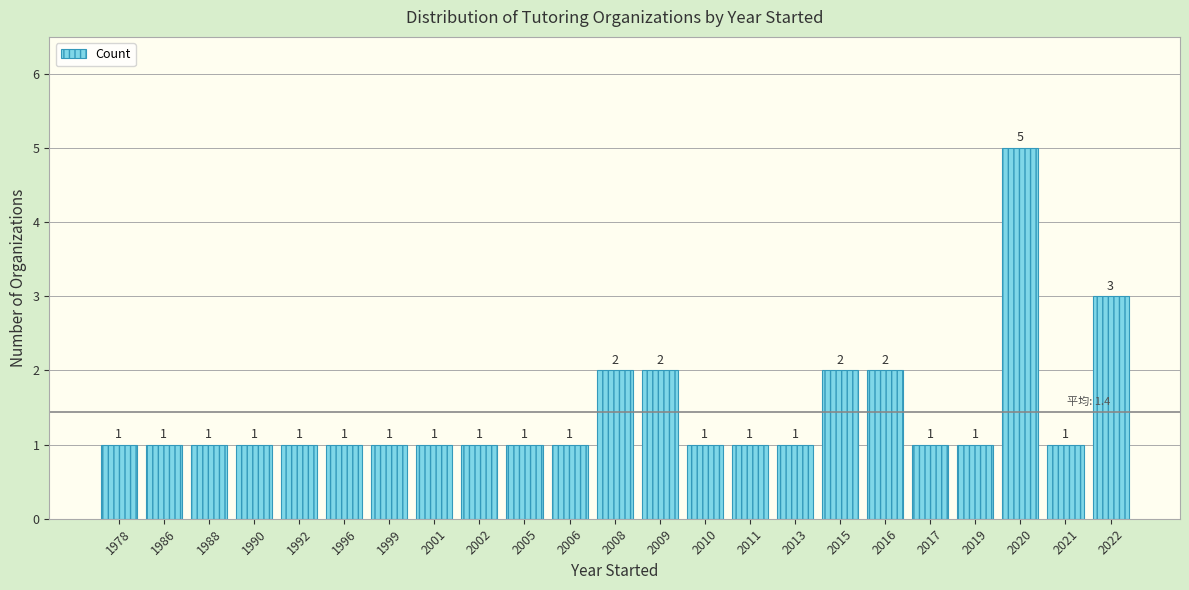

Reading right to left, extract all data points from this chart.

2022=3	2021=1	2020=5	2019=1	2017=1	2016=2	2015=2	2013=1	2011=1	2010=1	2009=2	2008=2	2006=1	2005=1	2002=1	2001=1	1999=1	1996=1	1992=1	1990=1	1988=1	1986=1	1978=1